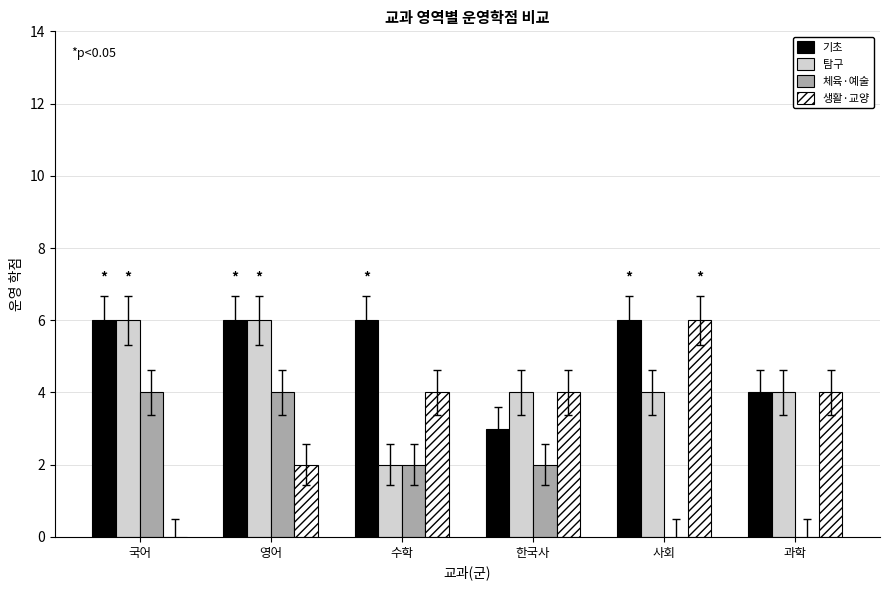

What is the highest value of the 체육·예술 series?

4